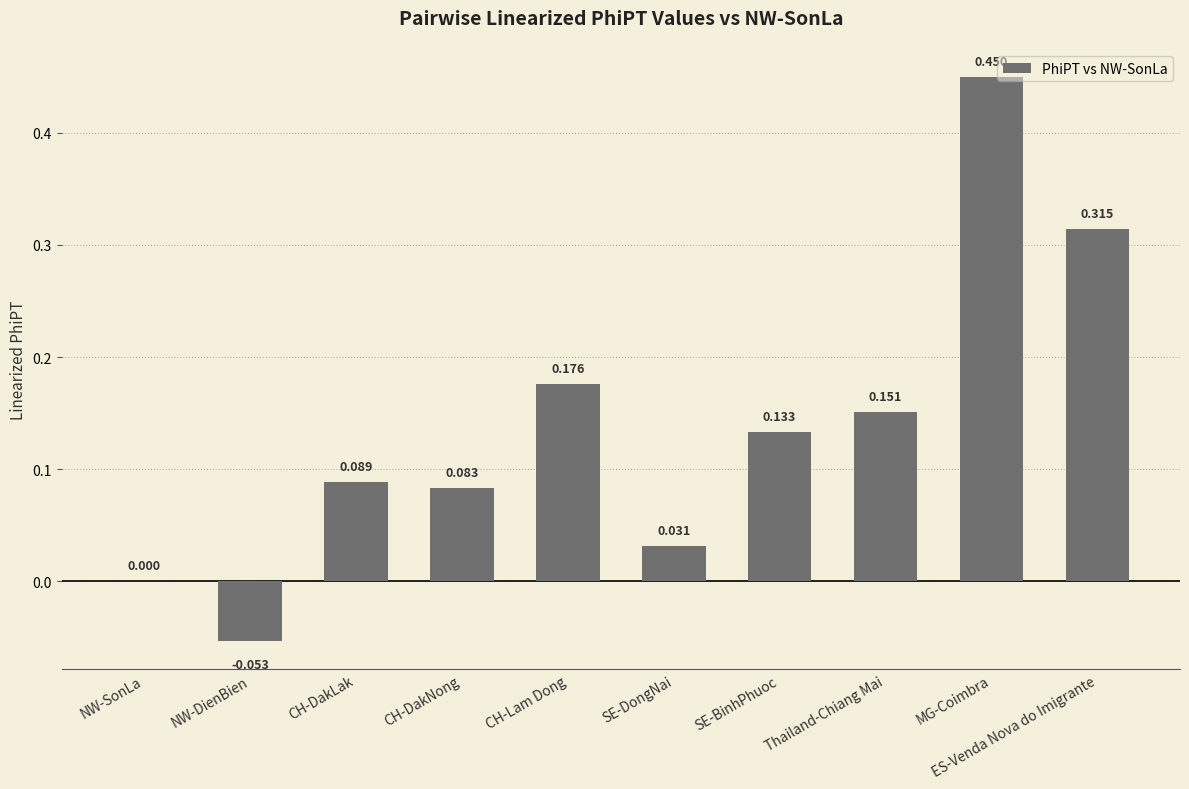

Which label corresponds to the largest value in the chart?

MG-Coimbra